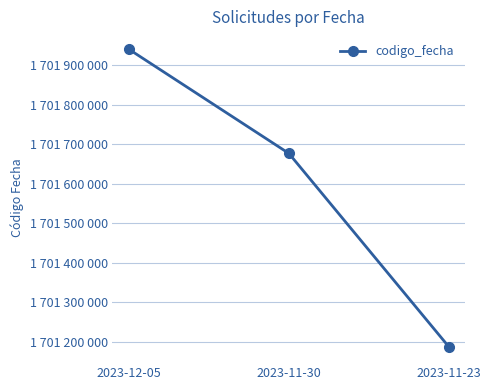

Is this an area chart (filled region under the line)?

No